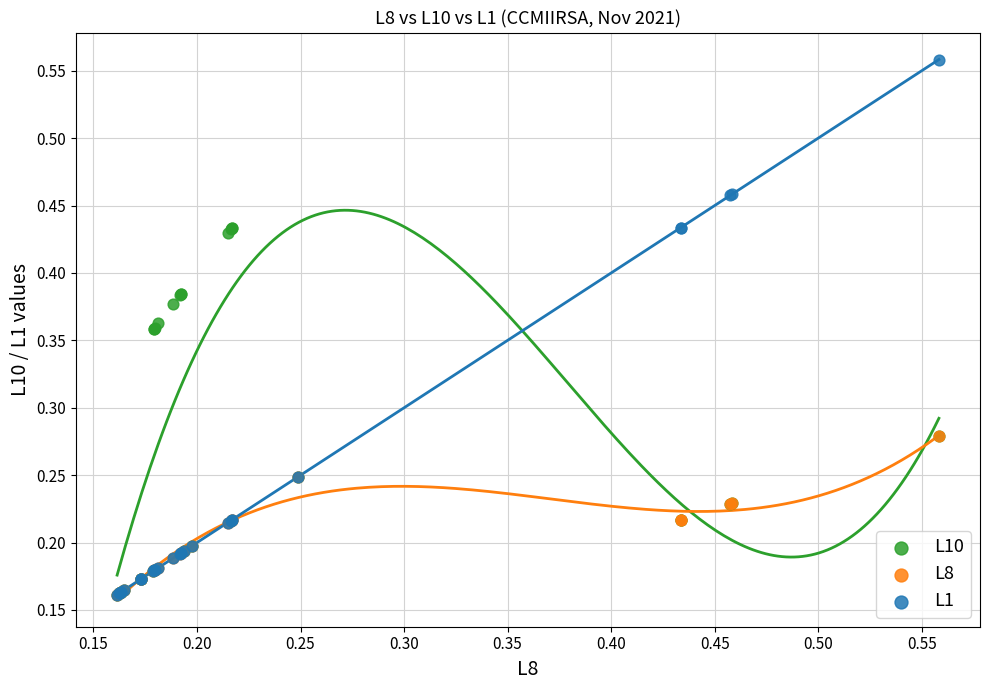

What are all the series names shown in the legend?

L10, L8, L1